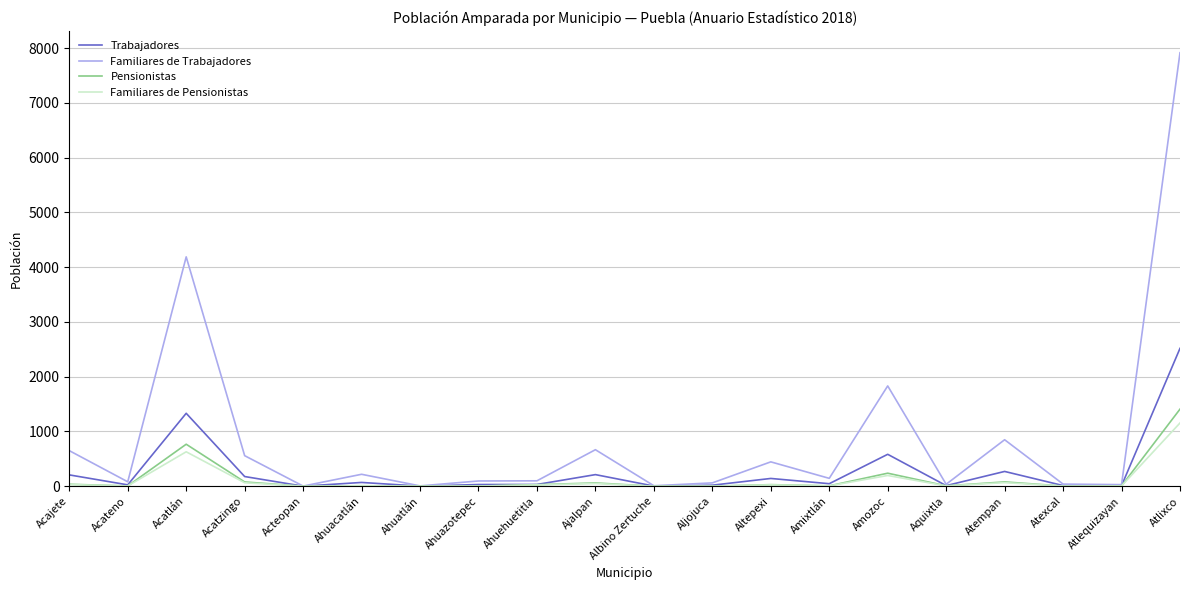

Which series has the widest spread of values?

Familiares de Trabajadores